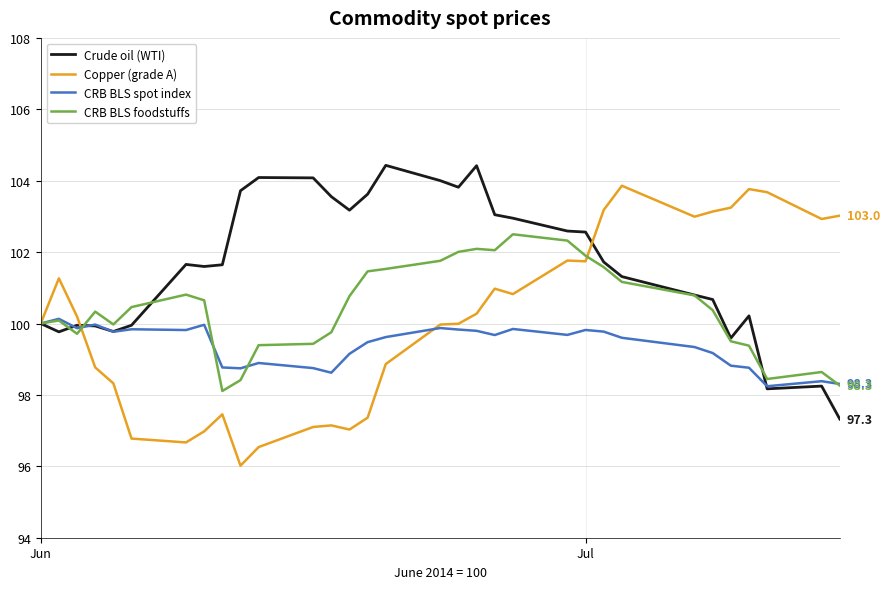

What is the difference between the second highest and second lowest values in the CRB BLS foodstuffs series?

4.1